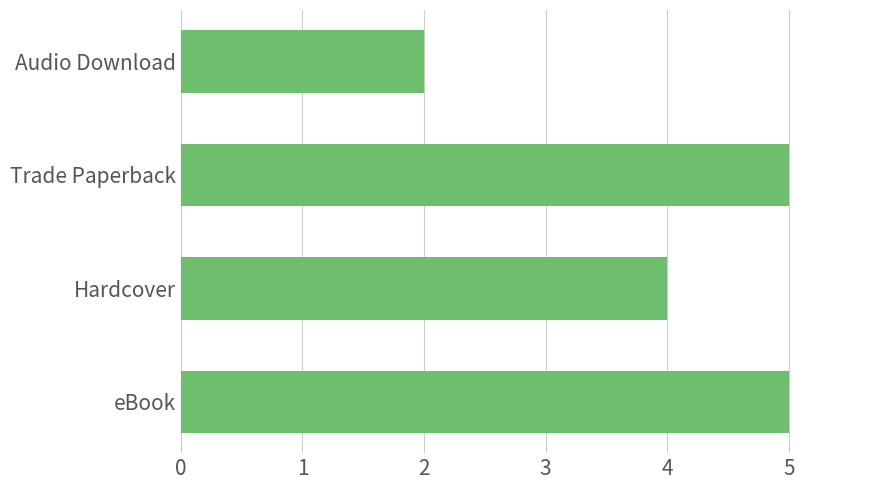

Is it true that the value at Trade Paperback is 5?

True